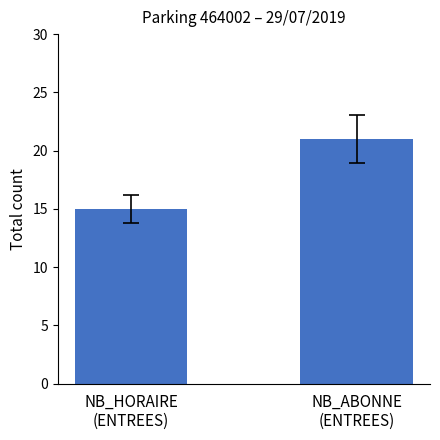

The chart shows a value of 21 at NB_ABONNE
(ENTREES). True or false?

True